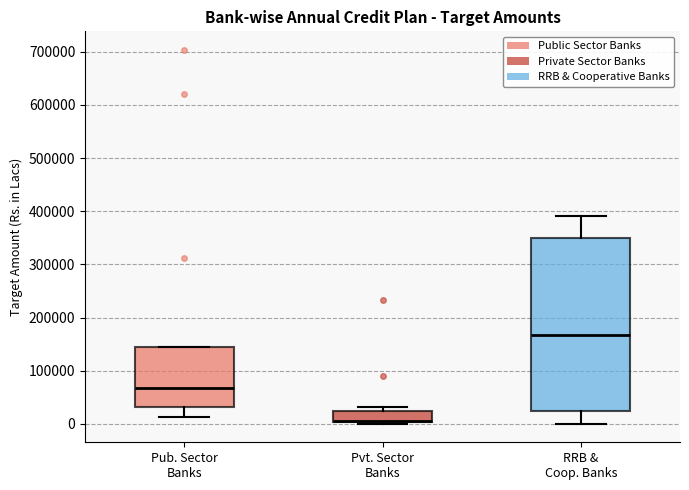

Which box's median line is the lowest?

Pvt. Sector Banks